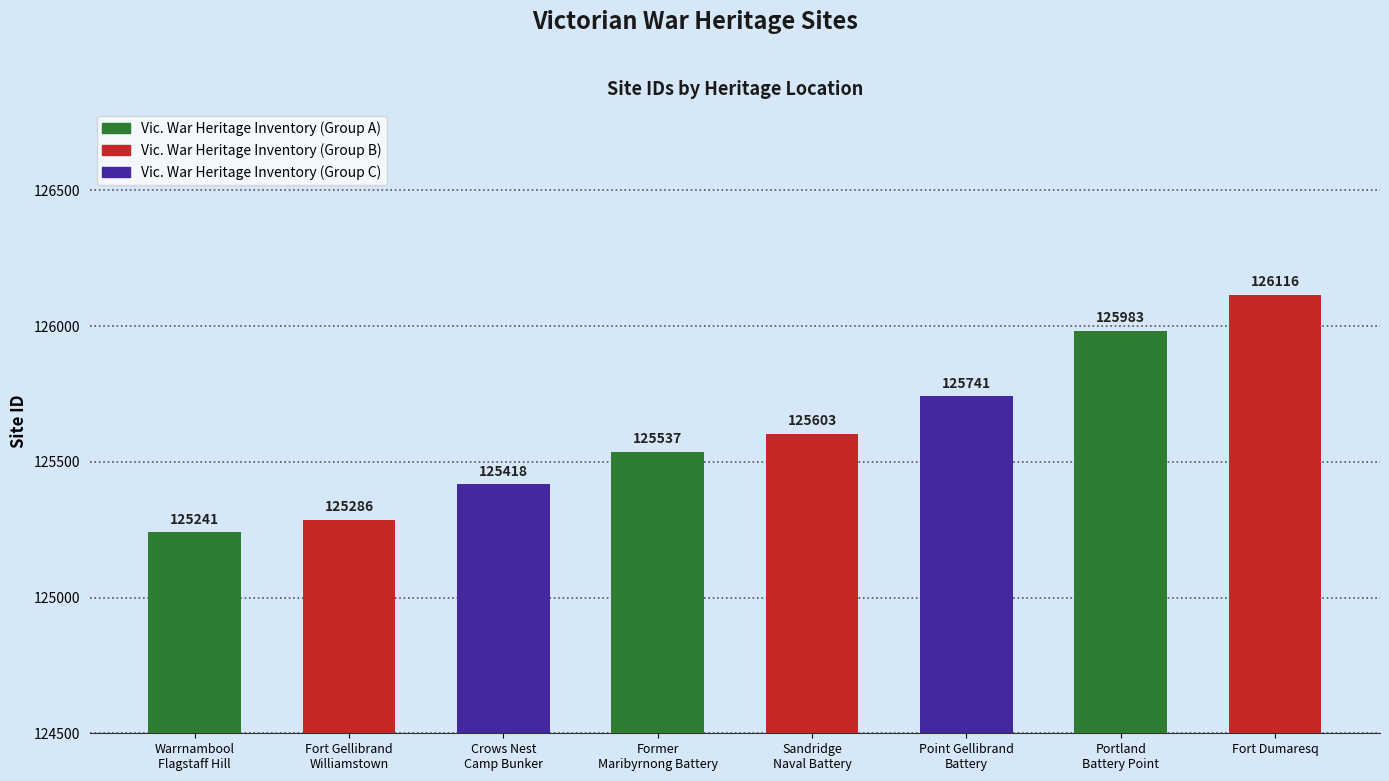

Which category has the highest value across all series?

Fort Dumaresq